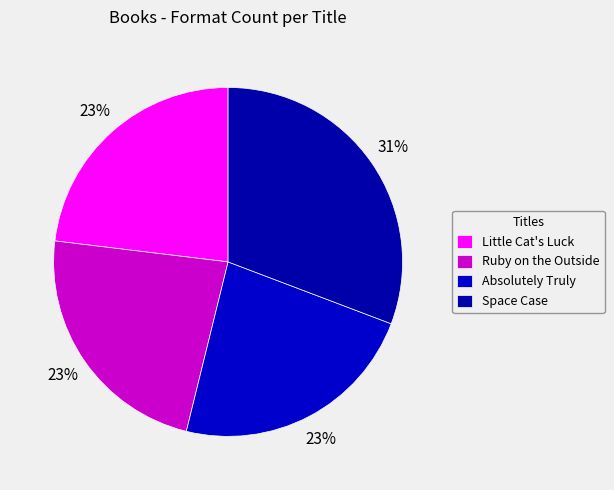

Which slice is the smallest?

Little Cat's Luck